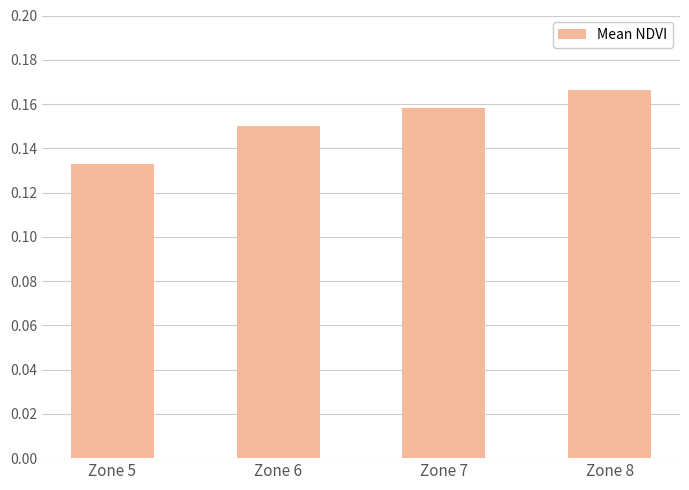

Count the values in the range 0 to 1.

4